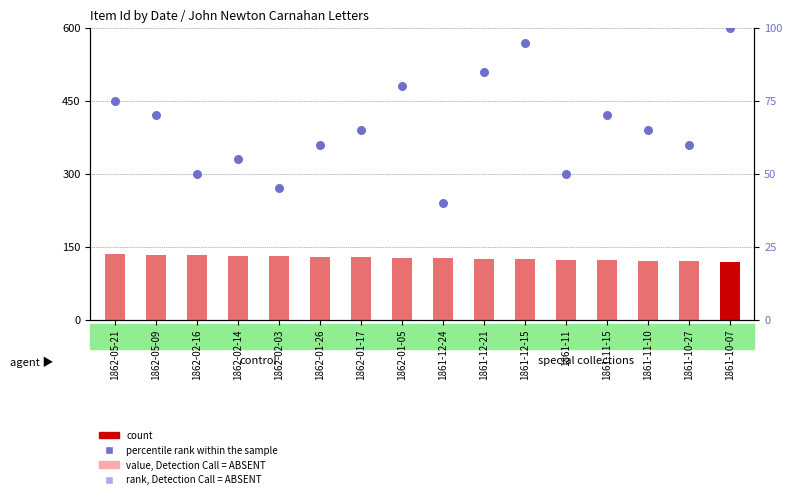

What is the ratio of the value at 1861-10-07 to the value at 1861-12-15?

1.1